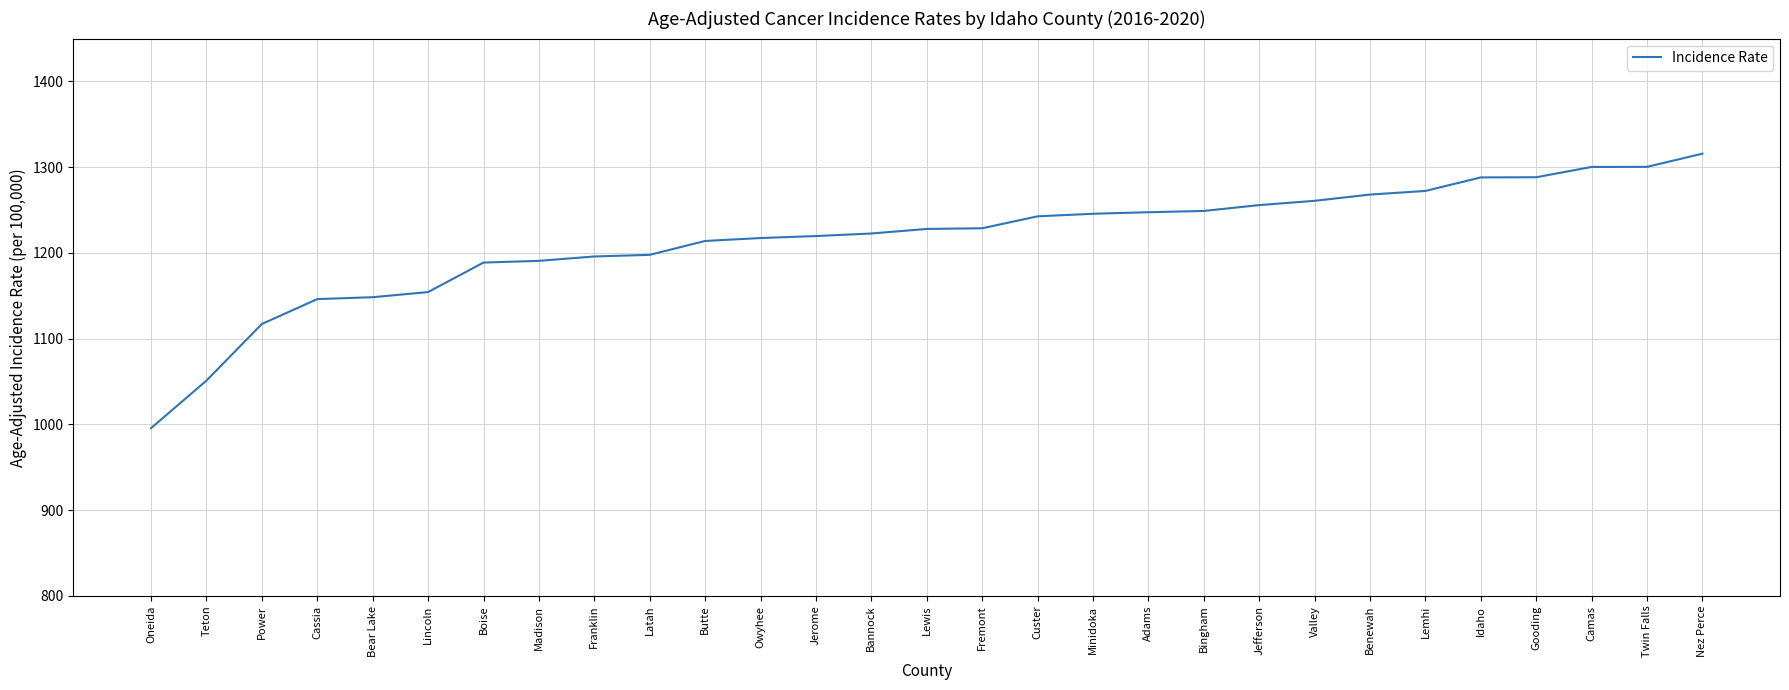

What is the smallest value displayed?

995.7